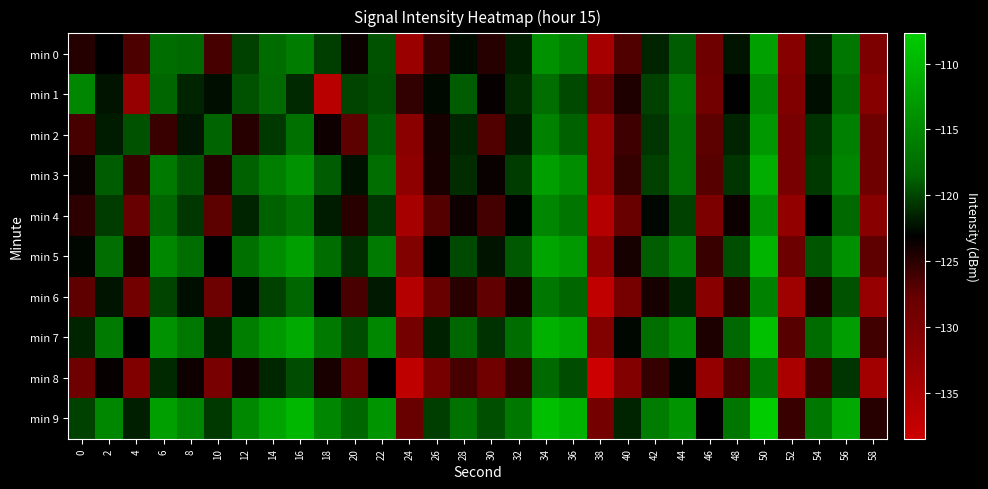

Reading right to left, list all the values displayed in this chart.

min 0: 58=-130.0	56=-116.6	54=-121.9	52=-131.0	50=-112.3	48=-122.2	46=-128.5	44=-119.0	42=-121.5	40=-126.8	38=-134.6	36=-115.6	34=-113.8	32=-121.7	30=-124.8	28=-122.6	26=-125.6	24=-133.2	22=-119.4	20=-123.6	18=-120.3	16=-116.1	14=-117.9	12=-120.2	10=-126.2	8=-118.1	6=-117.7	4=-126.6	2=-123.2	0=-124.7
min 1: 58=-131.2	56=-117.9	54=-122.4	52=-130.5	50=-114.7	48=-123.0	46=-129.1	44=-116.8	42=-120.2	40=-124.5	38=-128.3	36=-119.8	34=-117.6	32=-121.1	30=-123.4	28=-118.9	26=-122.7	24=-125.3	22=-119.5	20=-120.0	18=-136.4	16=-121.3	14=-118.0	12=-119.4	10=-122.5	8=-121.5	6=-118.5	4=-132.9	2=-122.2	0=-115.1
min 2: 58=-128.6	56=-115.7	54=-120.9	52=-129.8	50=-113.2	48=-121.5	46=-127.3	44=-117.6	42=-120.8	40=-125.9	38=-133.2	36=-118.7	34=-115.4	32=-122.0	30=-126.8	28=-121.5	26=-124.1	24=-131.6	22=-119.0	20=-127.2	18=-123.8	16=-117.3	14=-120.5	12=-124.9	10=-118.6	8=-122.1	6=-125.7	4=-119.4	2=-121.8	0=-126.3
min 3: 58=-128.7	56=-115.2	54=-120.5	52=-129.6	50=-111.0	48=-120.8	46=-127.0	44=-117.5	42=-120.1	40=-125.4	38=-133.2	36=-114.3	34=-112.5	32=-120.4	30=-123.5	28=-121.1	26=-124.2	24=-131.9	22=-117.6	20=-122.3	18=-119.0	16=-113.8	14=-115.9	12=-118.7	10=-124.8	8=-119.2	6=-116.4	4=-125.7	2=-118.9	0=-123.5
min 4: 58=-131.5	56=-118.1	54=-123.2	52=-132.4	50=-114.0	48=-123.7	46=-130.0	44=-120.2	42=-122.8	40=-128.1	38=-135.9	36=-116.8	34=-115.1	32=-122.9	30=-126.2	28=-123.8	26=-126.9	24=-134.6	22=-120.7	20=-125.0	18=-121.8	16=-117.2	14=-118.7	12=-121.5	10=-127.2	8=-120.6	6=-118.3	4=-127.8	2=-120.4	0=-125.1
min 5: 58=-127.4	56=-113.9	54=-119.2	52=-128.3	50=-110.3	48=-119.5	46=-125.7	44=-116.2	42=-118.8	40=-124.1	38=-131.9	36=-113.0	34=-111.8	32=-119.1	30=-122.2	28=-119.8	26=-122.9	24=-130.6	22=-116.3	20=-121.0	18=-117.7	16=-112.5	14=-114.5	12=-117.3	10=-123.1	8=-117.8	6=-115.0	4=-124.3	2=-117.6	0=-122.8
min 6: 58=-132.8	56=-119.4	54=-124.5	52=-133.7	50=-115.6	48=-125.0	46=-131.3	44=-121.5	42=-124.1	40=-129.4	38=-137.2	36=-118.4	34=-116.7	32=-124.2	30=-127.5	28=-125.0	26=-128.1	24=-135.9	22=-122.0	20=-126.4	18=-123.1	16=-118.5	14=-120.1	12=-122.8	10=-128.5	8=-122.4	6=-120.0	4=-129.1	2=-122.2	0=-127.4
min 7: 58=-126.1	56=-112.6	54=-117.9	52=-127.0	50=-109.0	48=-118.2	46=-124.4	44=-114.9	42=-117.5	40=-122.8	38=-130.6	36=-111.7	34=-110.5	32=-117.8	30=-120.9	28=-118.5	26=-121.6	24=-129.3	22=-115.0	20=-119.7	18=-116.4	16=-111.2	14=-113.2	12=-116.0	10=-121.8	8=-116.5	6=-113.8	4=-123.0	2=-116.3	0=-121.5
min 8: 58=-134.1	56=-120.7	54=-125.8	52=-135.0	50=-116.9	48=-126.3	46=-132.6	44=-122.8	42=-125.4	40=-130.7	38=-138.5	36=-119.7	34=-118.0	32=-125.4	30=-128.8	28=-126.3	26=-129.4	24=-137.1	22=-123.2	20=-127.7	18=-124.3	16=-119.7	14=-121.3	12=-124.0	10=-129.7	8=-123.8	6=-121.2	4=-130.5	2=-123.4	0=-128.6
min 9: 58=-124.8	56=-111.3	54=-116.6	52=-125.7	50=-107.7	48=-116.9	46=-123.1	44=-113.6	42=-116.2	40=-121.5	38=-129.3	36=-110.4	34=-109.2	32=-116.5	30=-119.6	28=-117.2	26=-120.3	24=-128.0	22=-113.7	20=-118.4	18=-115.1	16=-109.9	14=-112.0	12=-114.8	10=-120.5	8=-115.2	6=-112.5	4=-121.7	2=-115.0	0=-120.2